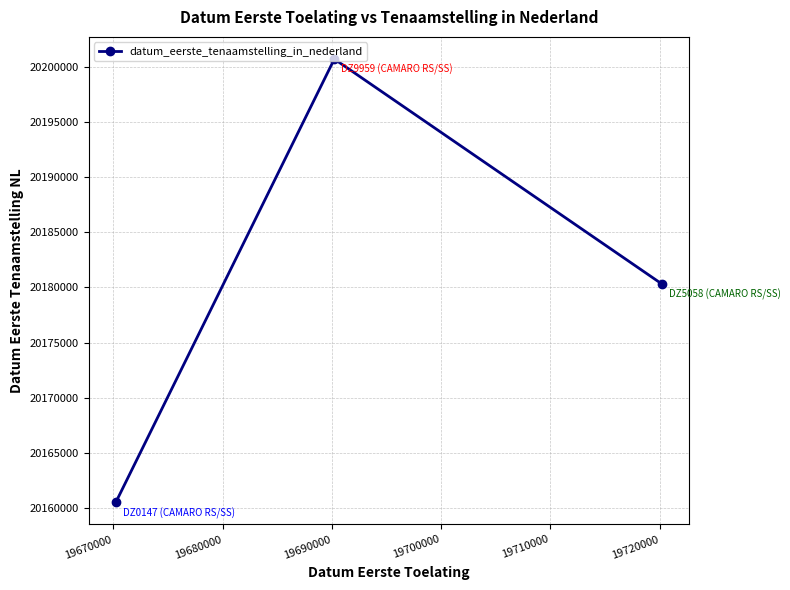

Is this an area chart (filled region under the line)?

No